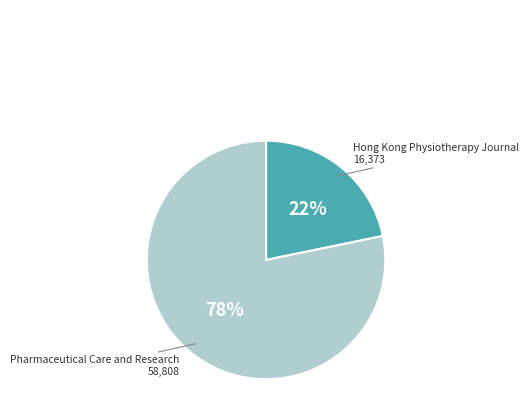

Does any single category account for the majority?

Yes